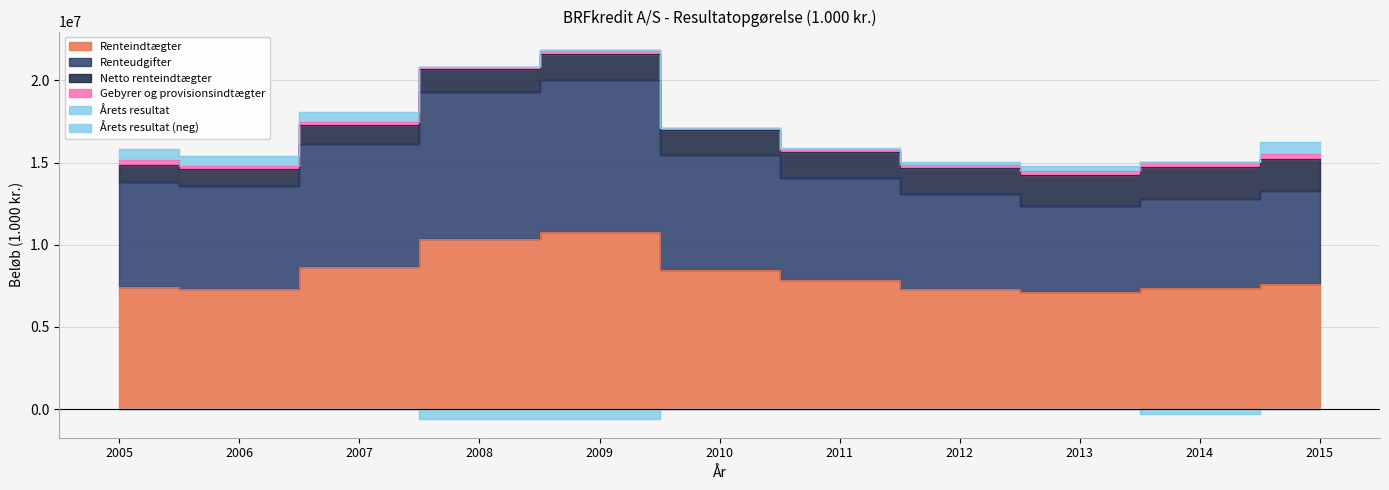

Reading left to right, extract all data points from this chart.

Renteindtægter: 7433595	7297369	8653521	10338730	10804894	8480376	7827535	7332758	7120041	7378683	7607041
Renteudgifter: 6411918	6263978	7460726	8949167	9201262	6970838	6254715	5775105	5260523	5407367	5664110
Netto renteindtægter: 1021677	1033391	1192795	1389563	1603632	1509538	1572820	1557653	1859518	1971316	1942931
Gebyrer og provisionsindtægter: 300995	195629	158773	134302	236950	149266	91878	199390	216178	250034	330022
Årets resultat: 657263	619633	620830	-572822	-618307	10871	110013	183909	306488	-287258	684771